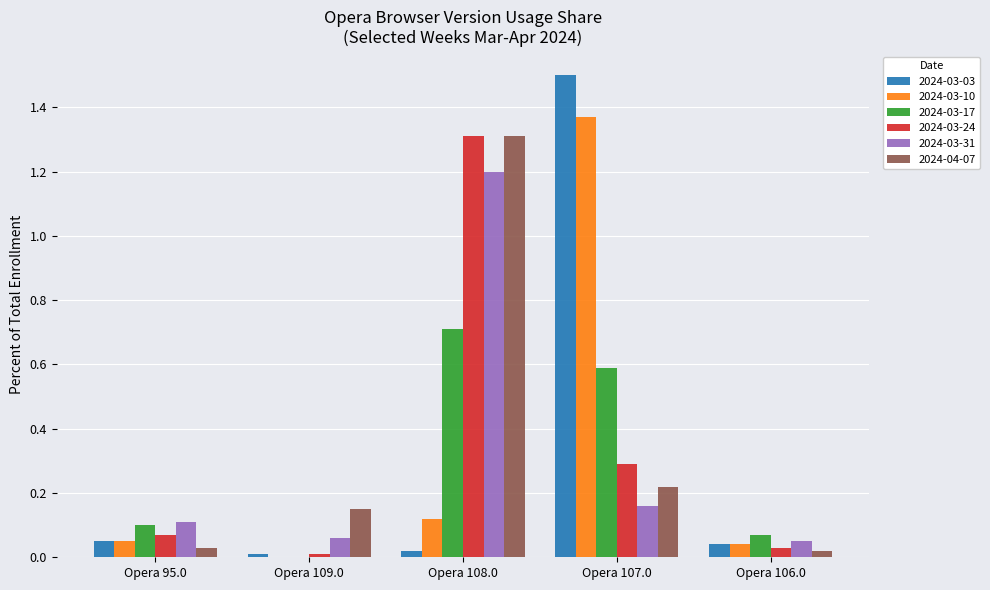

The value of 2024-03-17 at Opera 108.0 is 1.0. True or false?

False